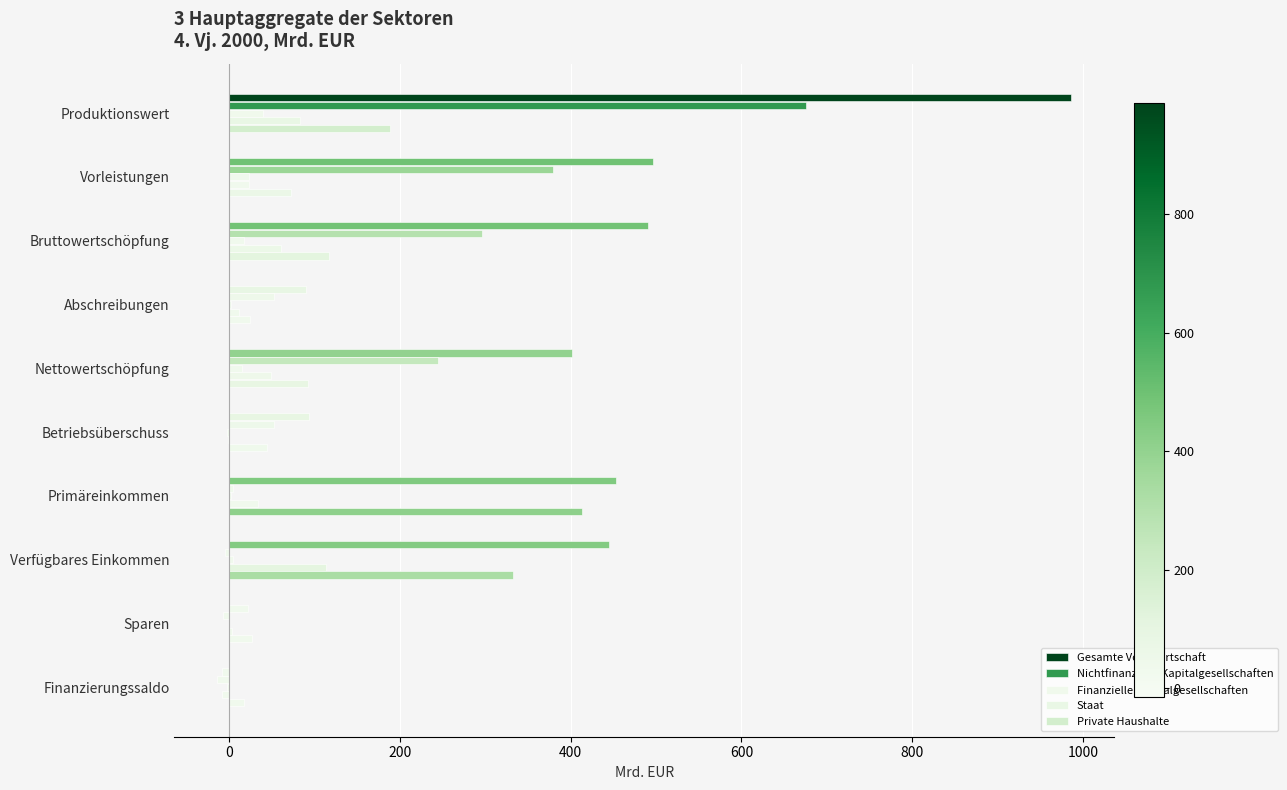

How many data points does each series have?

10